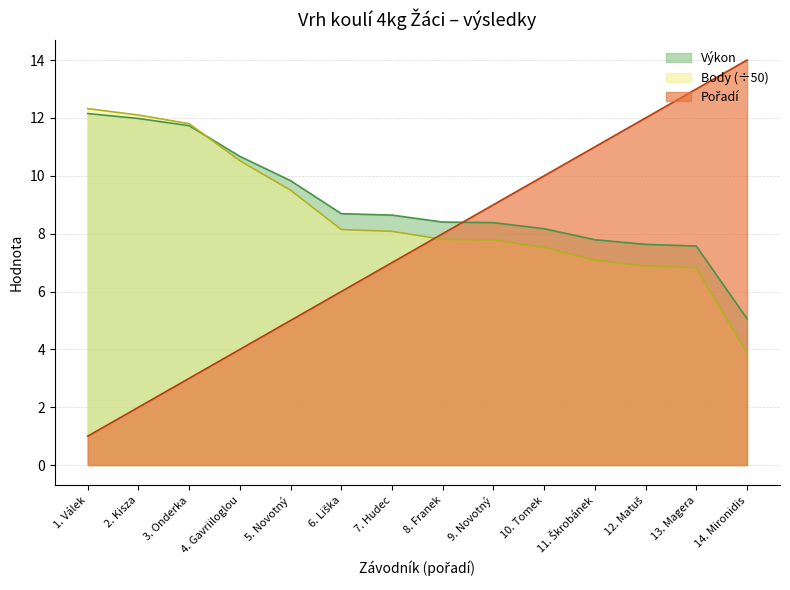

Is it true that Výkon equals 8.6 at 7. Hudec?

True